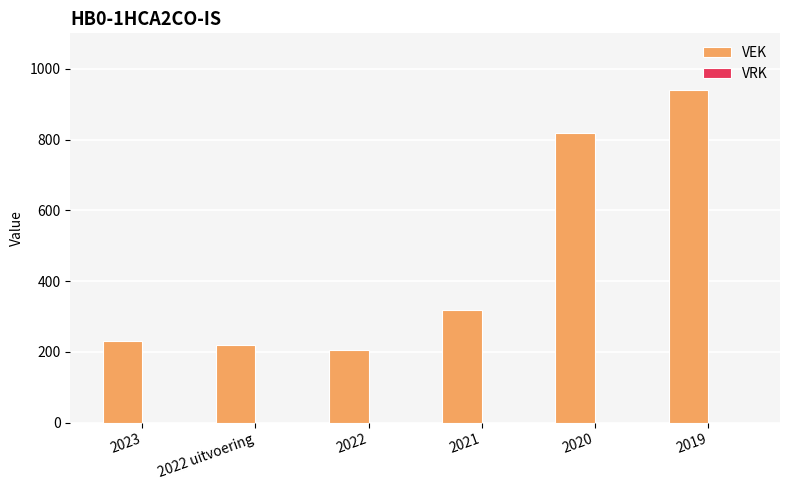

What is the difference between the maximum and second lowest values?

722